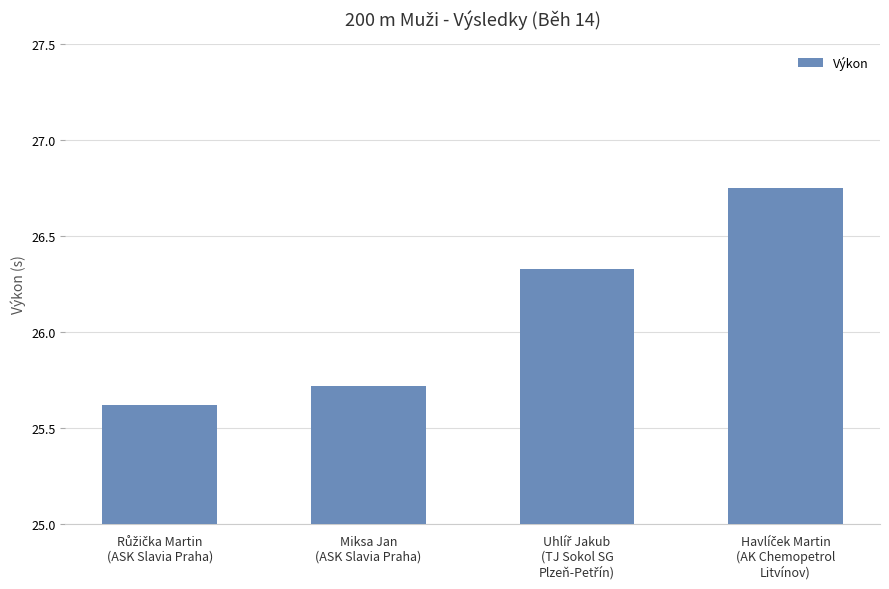

What is the sum of all values?

104.4